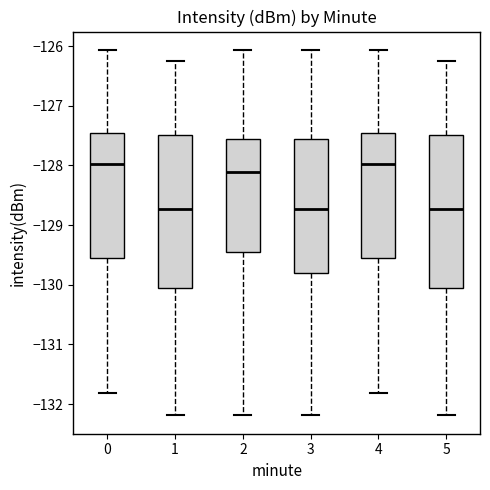

Where does the lower whisker of the box at x = 1 end on the y-axis? The values are not printed on the chart, so give them approximately, as read against the axis.

-132.2